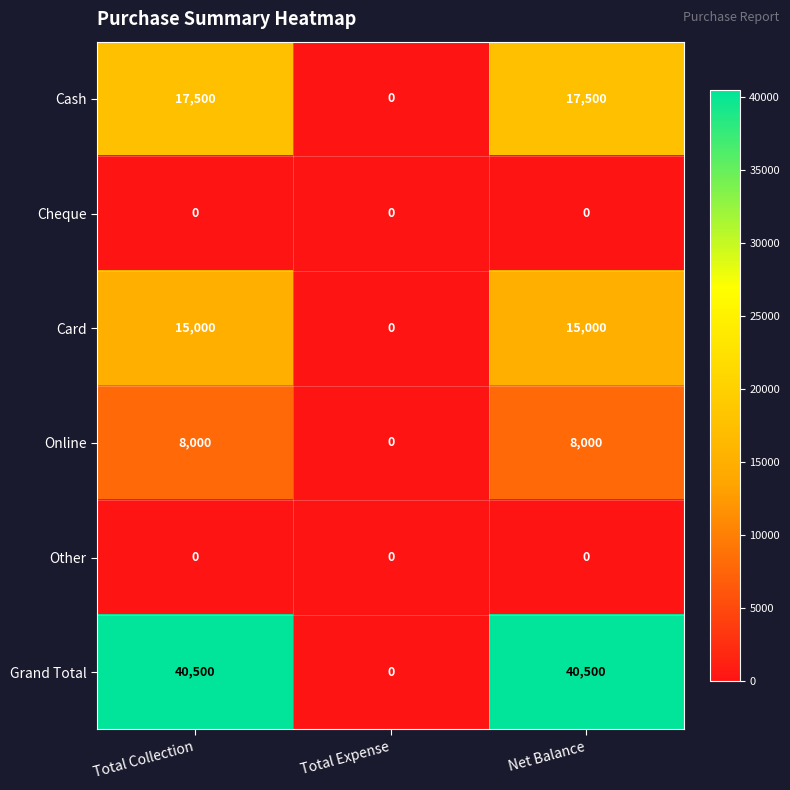

True or false: Cash has a value of 28736 at Total Collection.

False